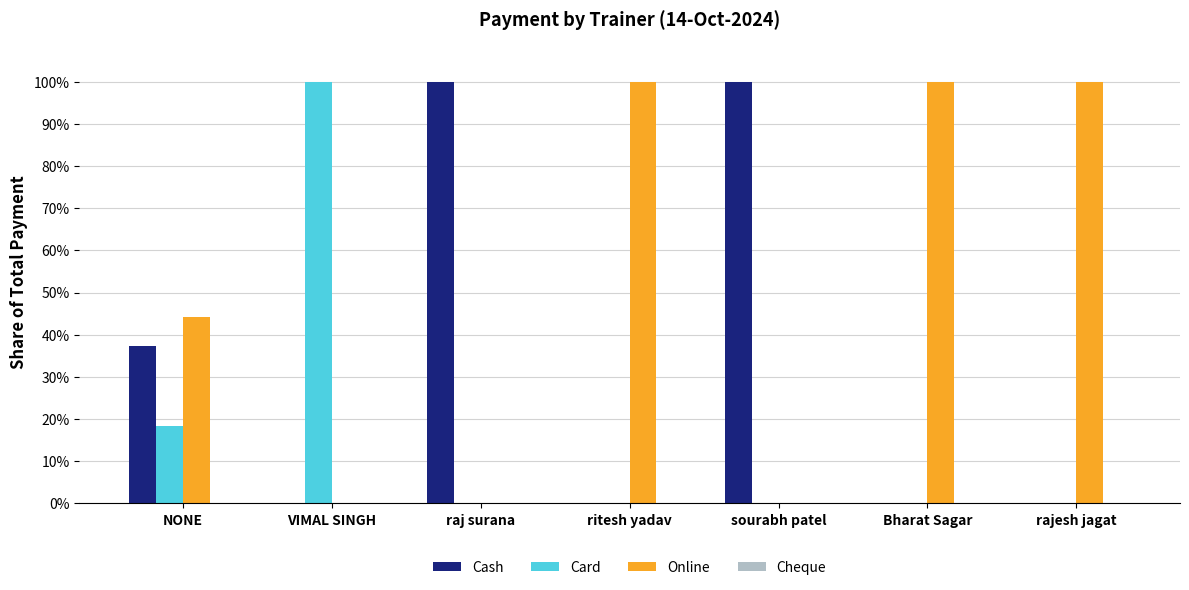

Reading left to right, list all the values displayed in this chart.

Cash: NONE=37.4	VIMAL SINGH=0.0	raj surana=100.0	ritesh yadav=0.0	sourabh patel=100.0	Bharat Sagar=0.0	rajesh jagat=0.0
Card: NONE=18.4	VIMAL SINGH=100.0	raj surana=0.0	ritesh yadav=0.0	sourabh patel=0.0	Bharat Sagar=0.0	rajesh jagat=0.0
Online: NONE=44.2	VIMAL SINGH=0.0	raj surana=0.0	ritesh yadav=100.0	sourabh patel=0.0	Bharat Sagar=100.0	rajesh jagat=100.0